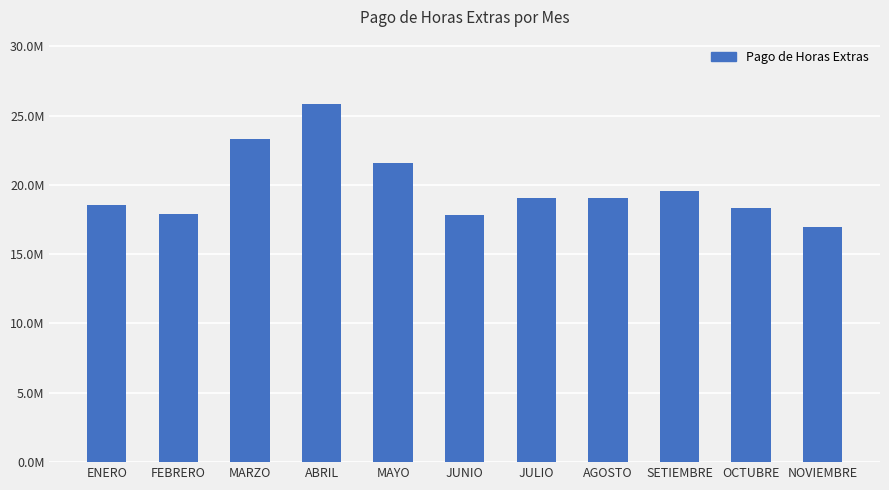

Does the chart contain any negative values?

No